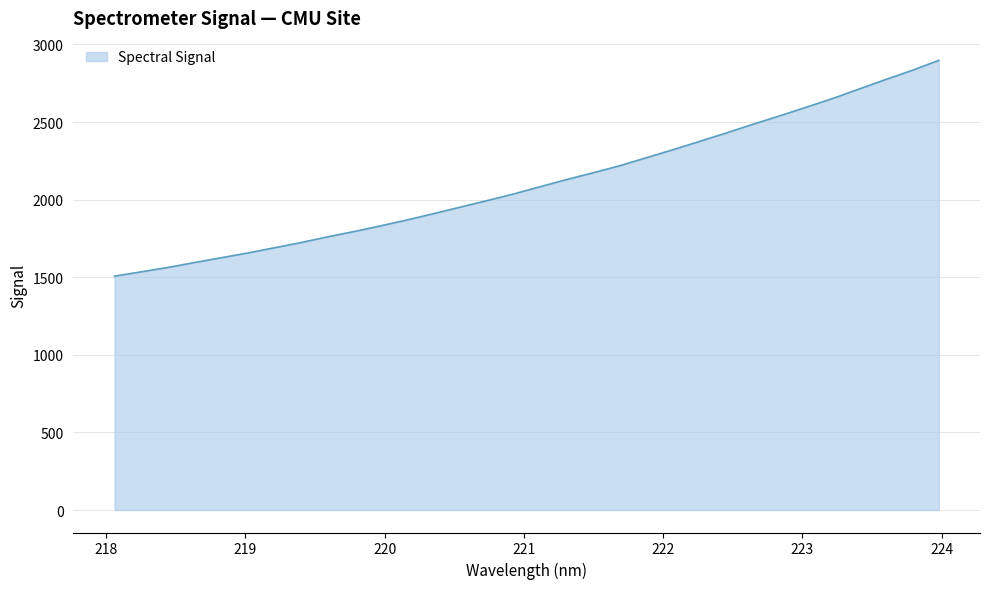

How many lines are shown in the chart?

1